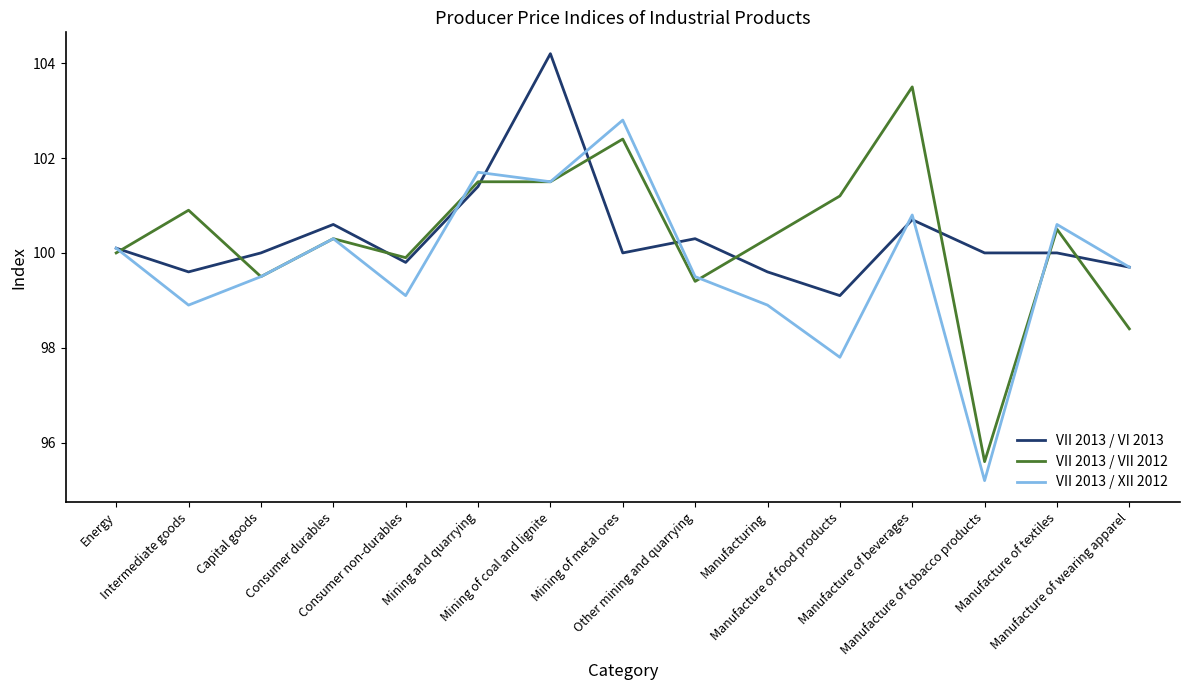

What is the minimum value for VII 2013 / VII 2012?

95.6